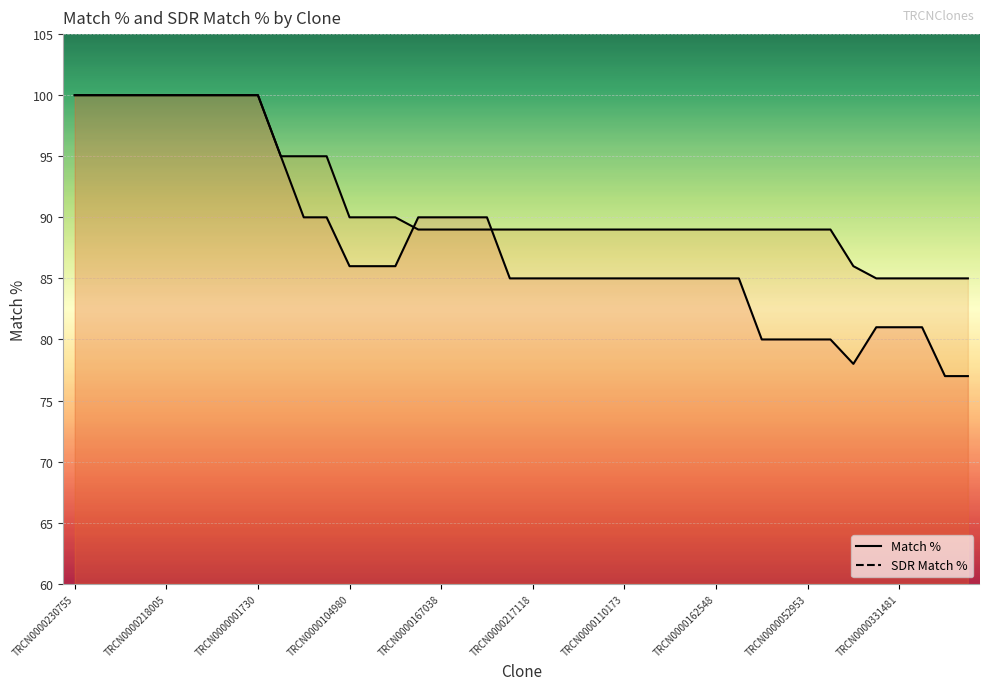

What position from the left is 38?

39